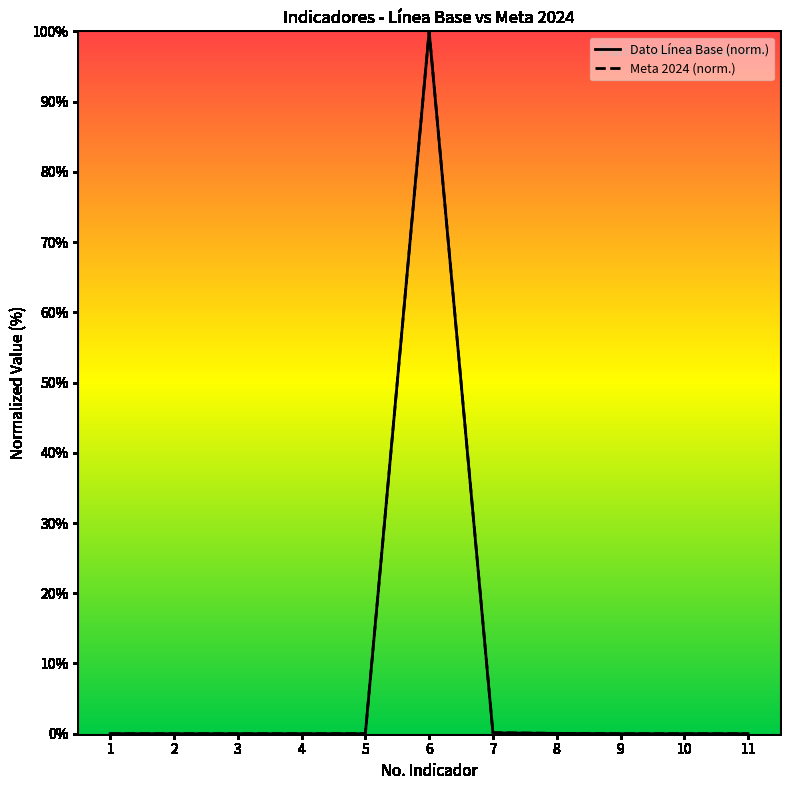

At how many categories does at least one series exceed 46?

1